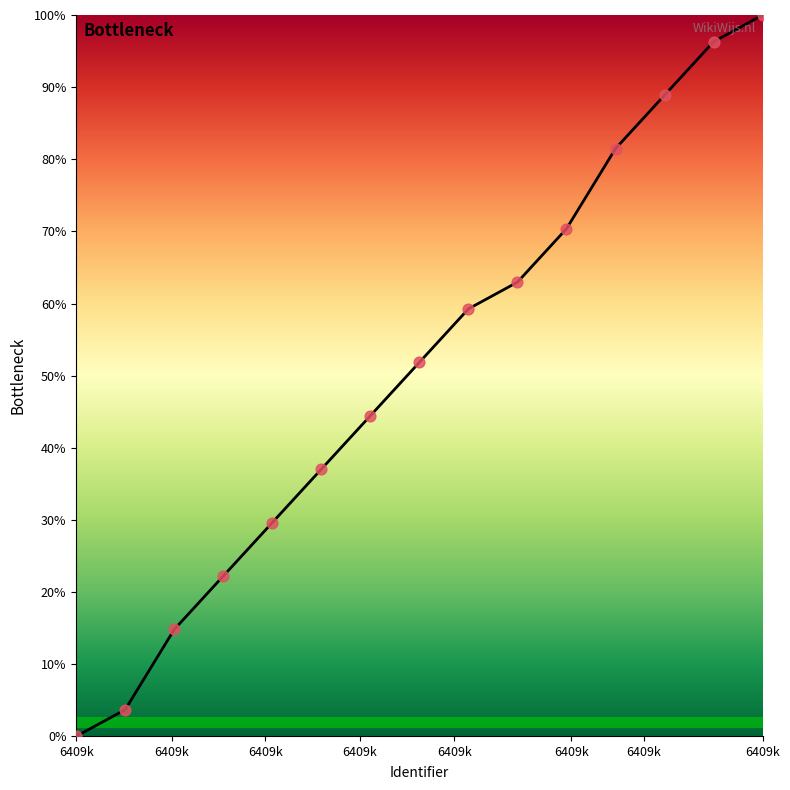

What is the greatest value displayed?

100.0